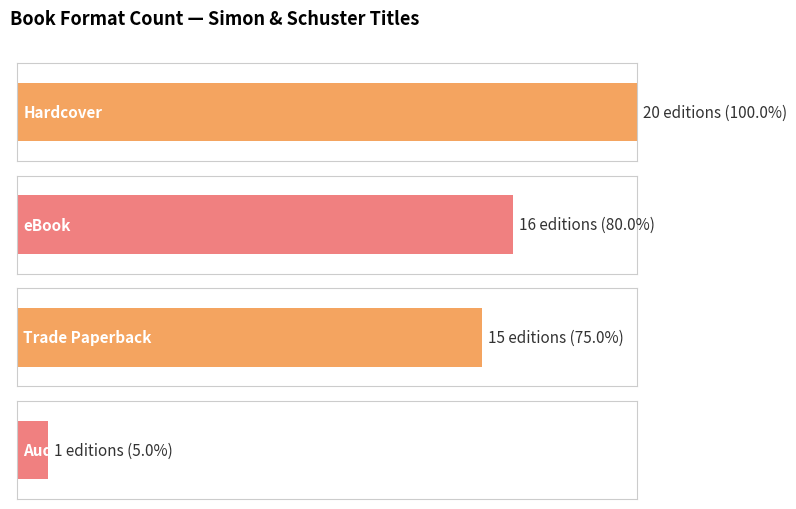

Approximately how many times larger is the value at Audio Download compared to eBook?

0.1